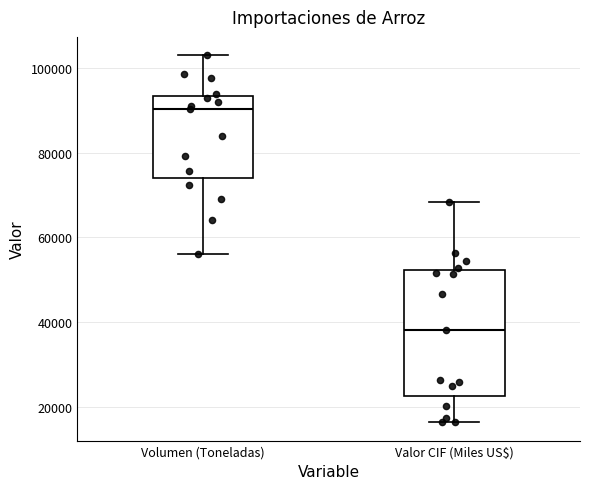

Where is the lower edge of the box for Valor CIF (Miles US$) on the y-axis? The values are not printed on the chart, so give them approximately, as read against the axis.

22000